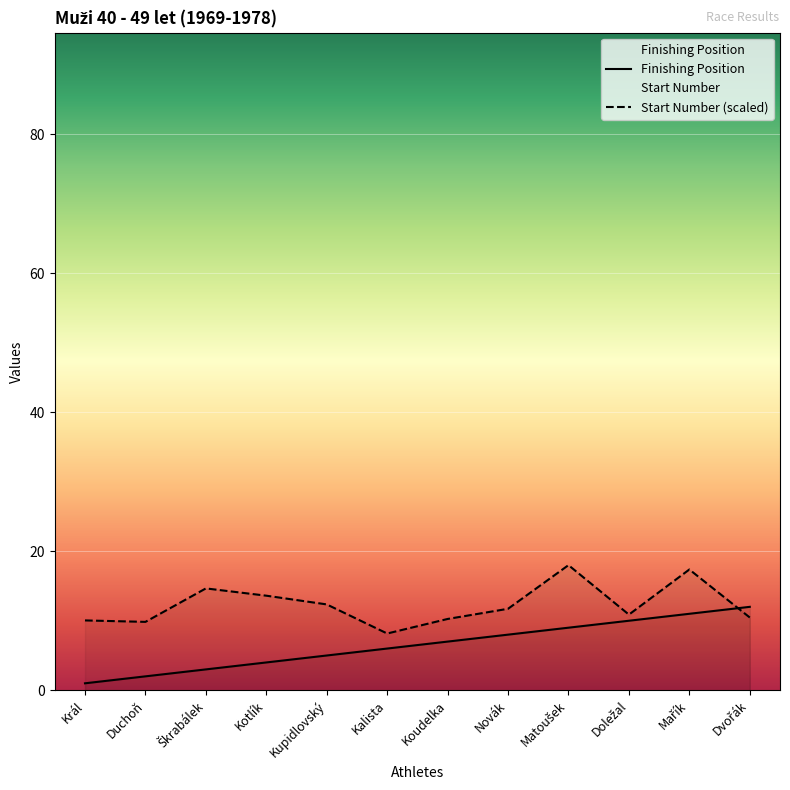

Is the value of Finishing Position at Dvořák greater than the value of Start Number at Dvořák?

Yes